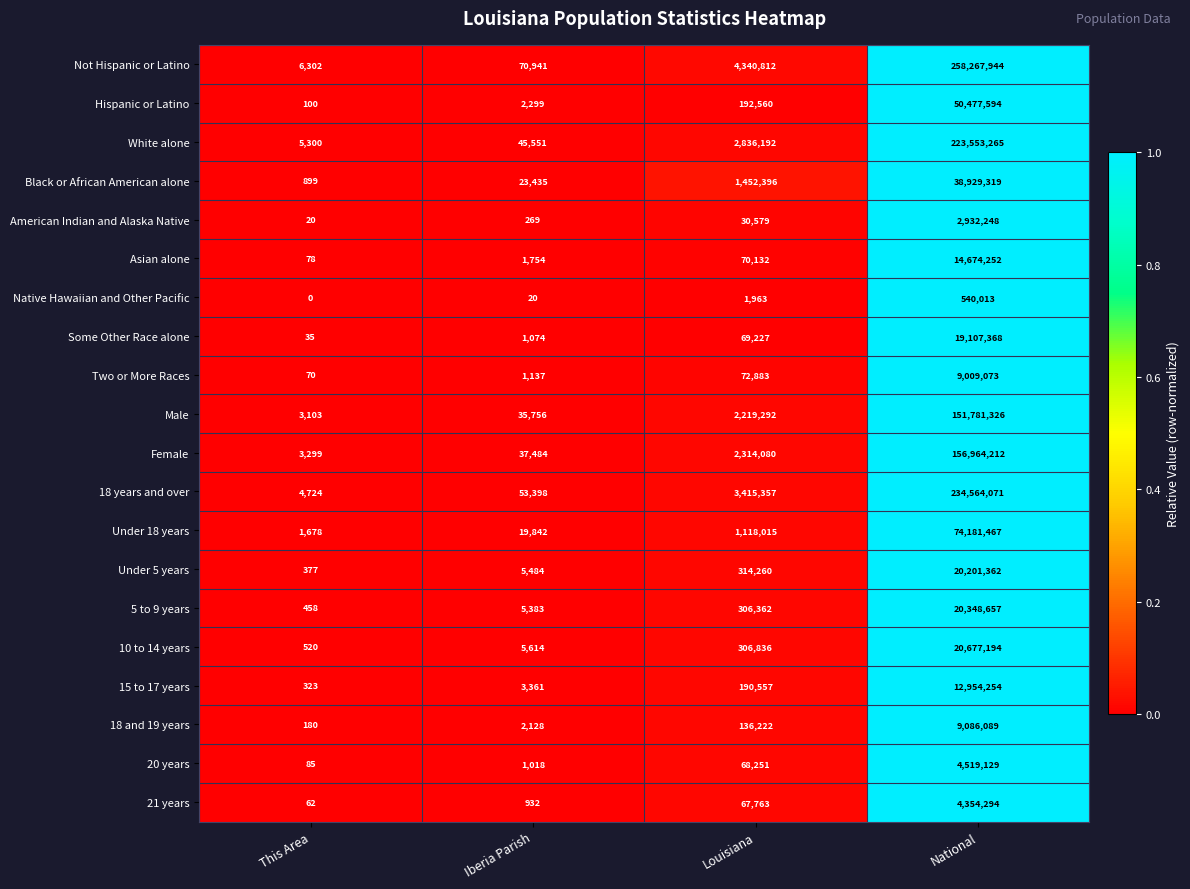

Which label corresponds to the largest value in the chart?

National